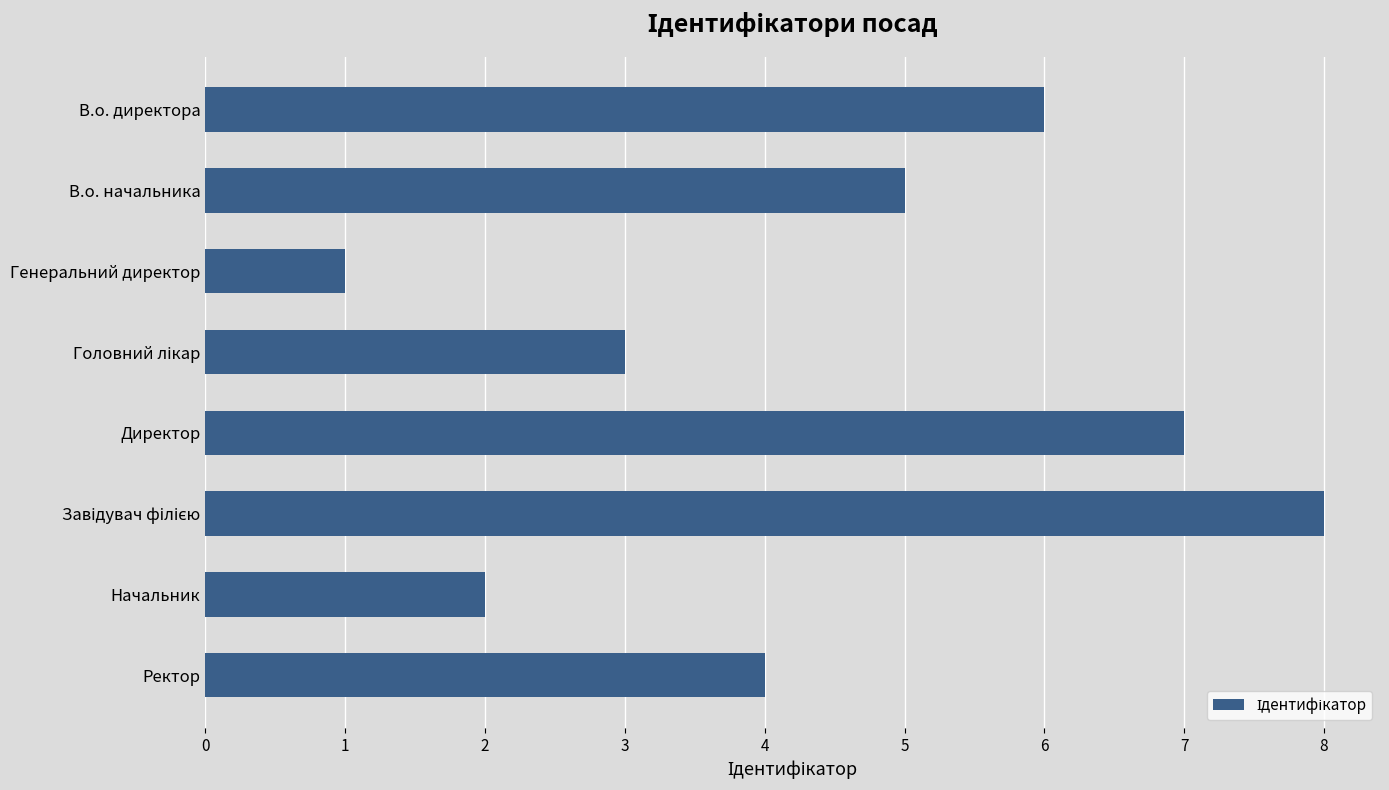

Are the bars grouped side by side (vs. stacked)?

No